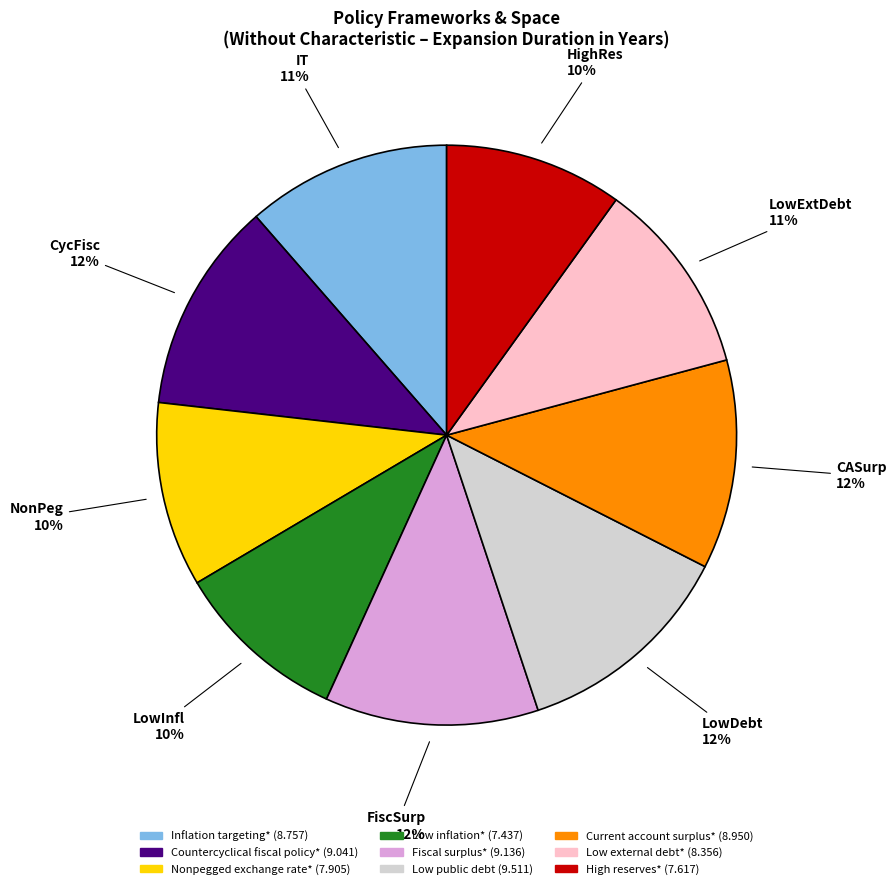

How many slices are in this pie chart?

9